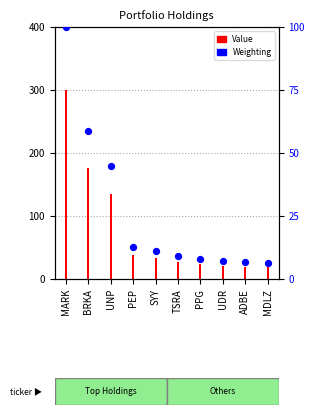

Which has a higher value, TSRA or PPG?

TSRA